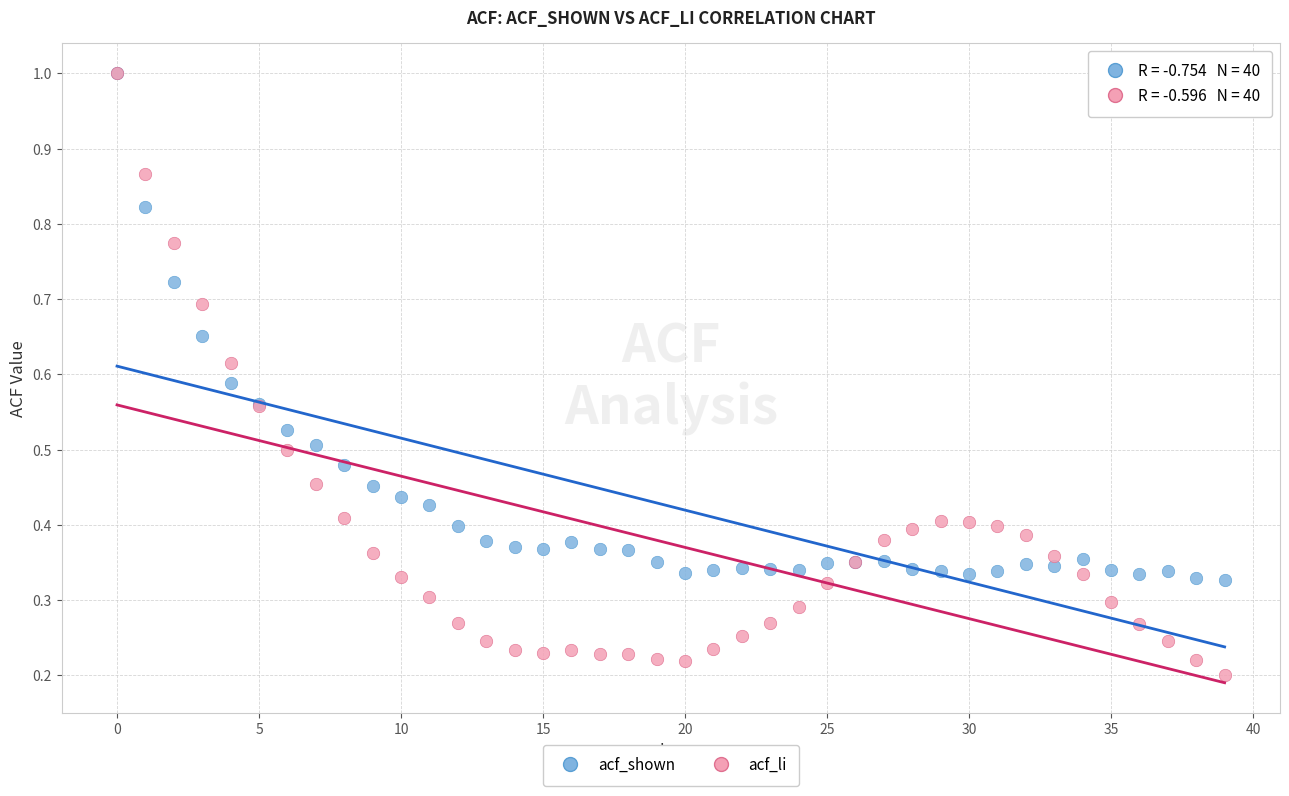

What are all the series names shown in the legend?

acf_shown, acf_li